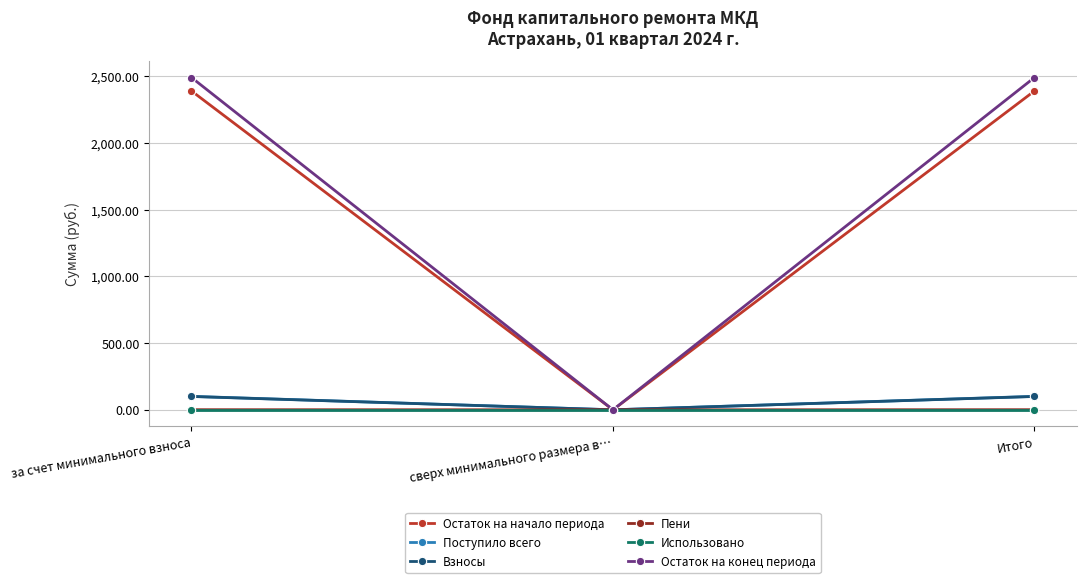

What is the greatest value displayed?

2490.3